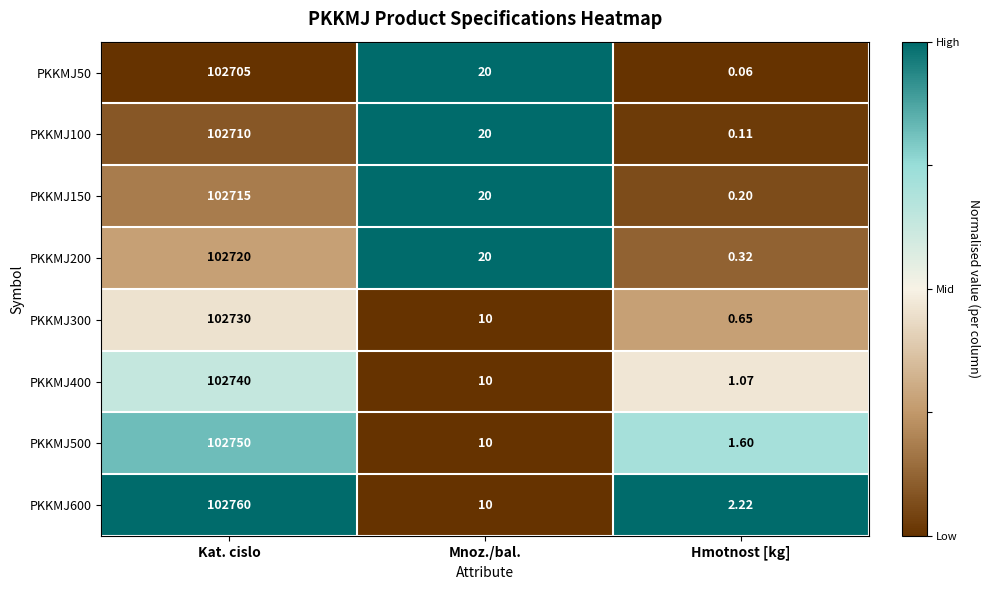

Which category has the lowest value in the PKKMJ600 series?

Hmotnost [kg]